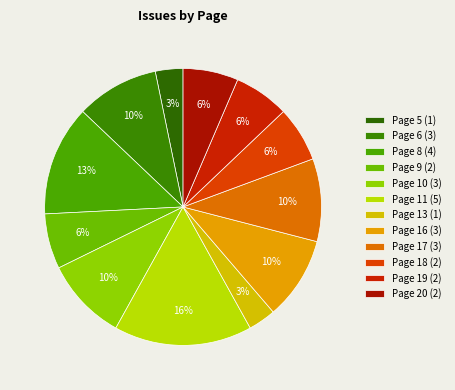

Combined, do Page 13 and Page 16 account for over 50%?

No